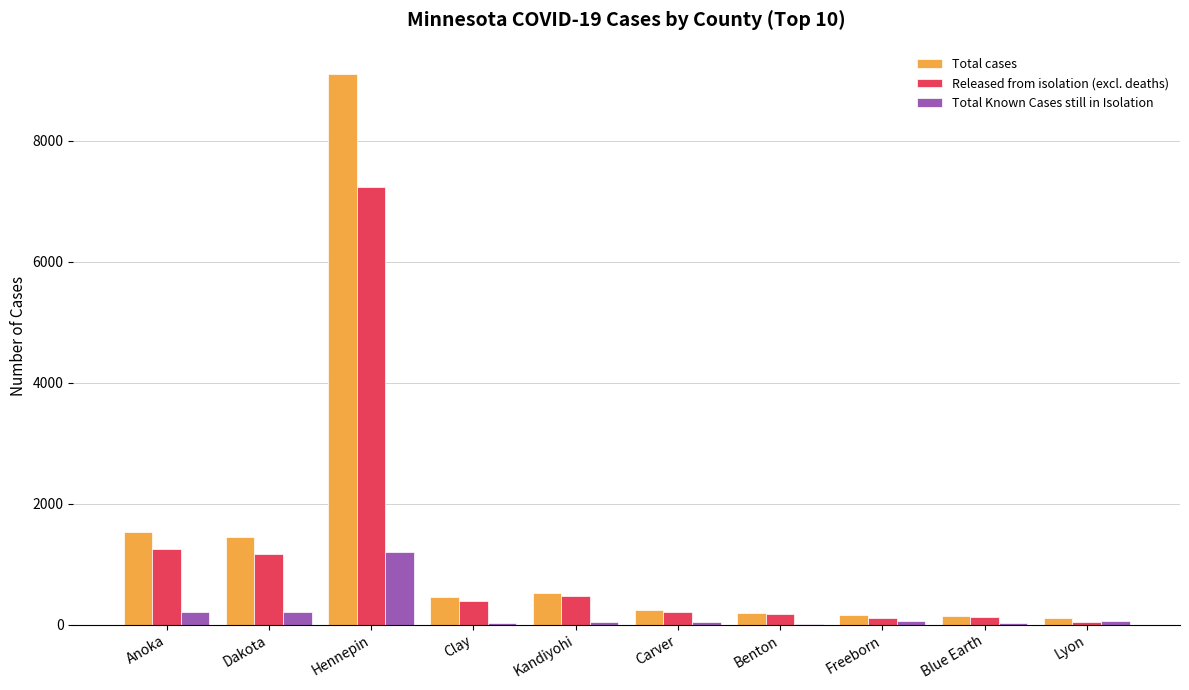

How many data points does each series have?

10